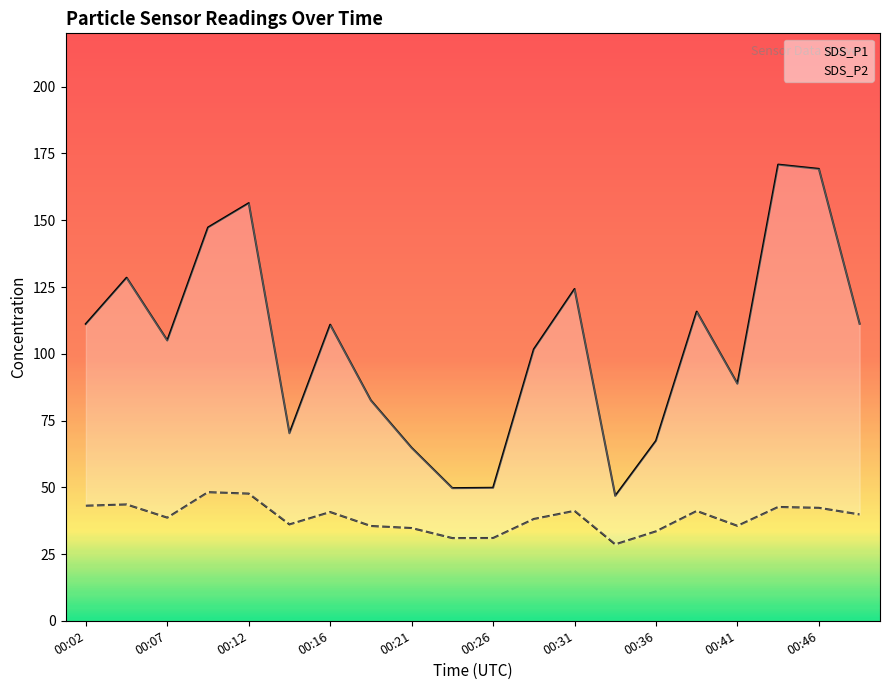

True or false: SDS_P1 and SDS_P2 intersect in this chart.

False